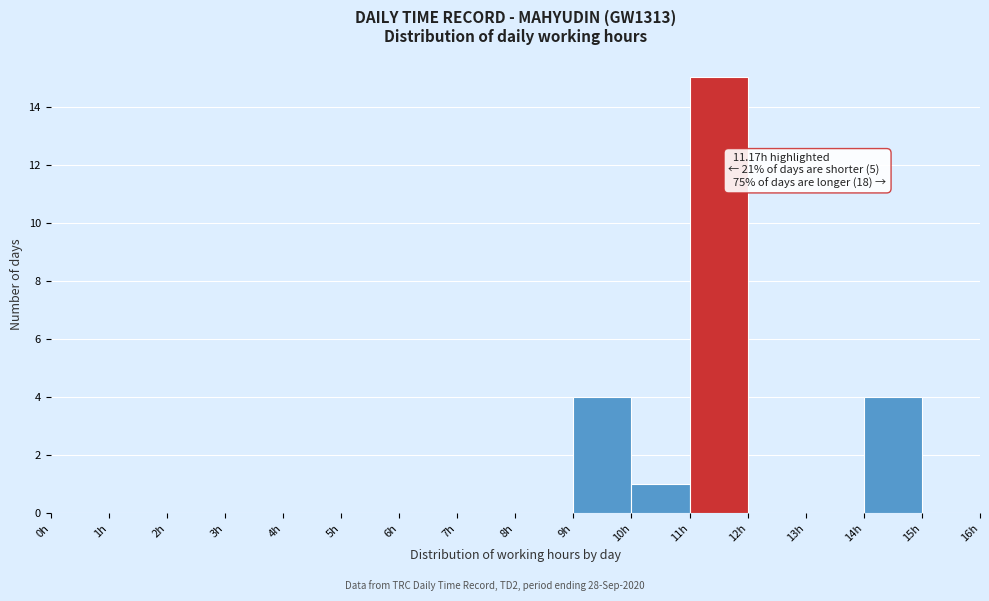

Over which range of the x-axis is the bar tallest?

11 to 12